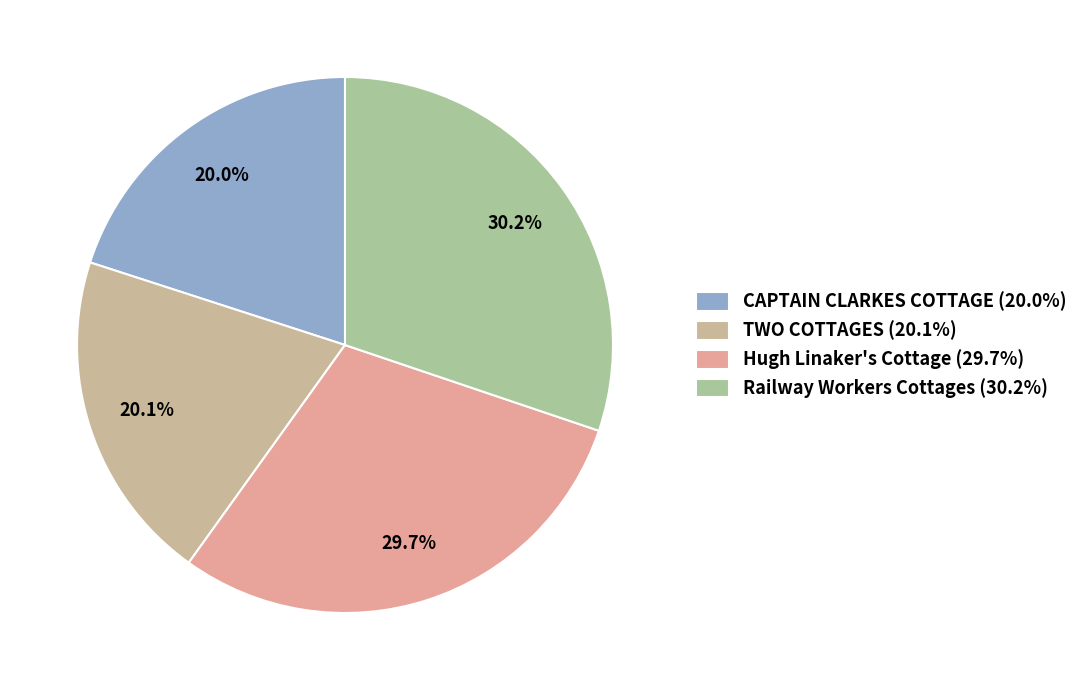

Does Hugh Linaker's Cottage represent more than half of the total?

No